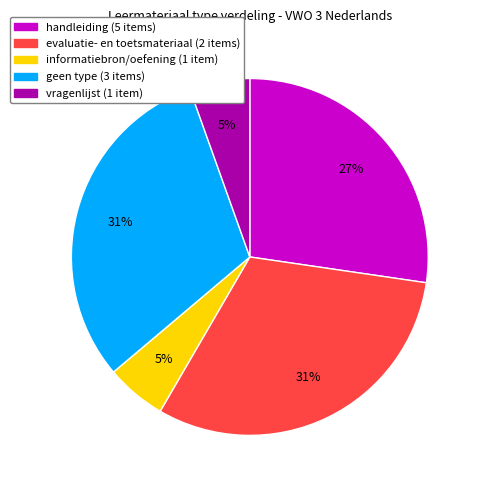

To the nearest percent, what is the average slice percentage?

20%